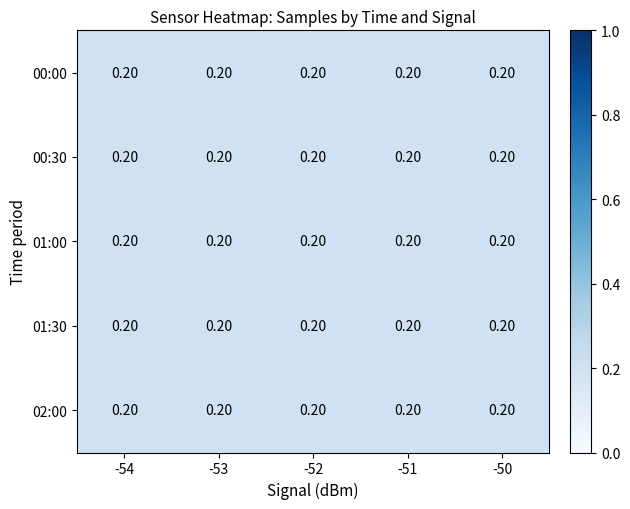

Reading left to right, list all the values displayed in this chart.

00:00: -54=0.2	-53=0.2	-52=0.2	-51=0.2	-50=0.2
00:30: -54=0.2	-53=0.2	-52=0.2	-51=0.2	-50=0.2
01:00: -54=0.2	-53=0.2	-52=0.2	-51=0.2	-50=0.2
01:30: -54=0.2	-53=0.2	-52=0.2	-51=0.2	-50=0.2
02:00: -54=0.2	-53=0.2	-52=0.2	-51=0.2	-50=0.2